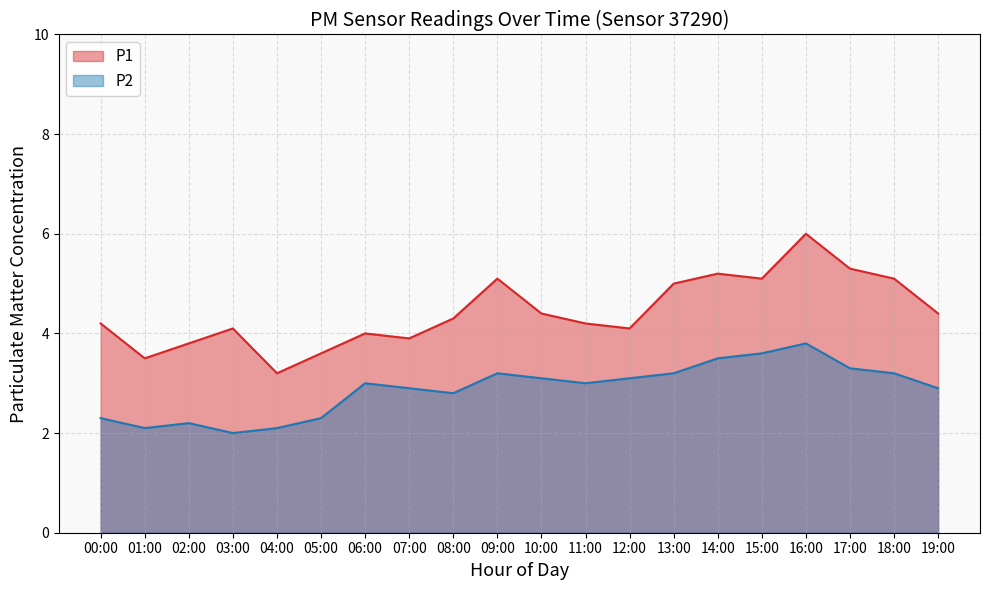

What is the total value across all series at 18:00?

8.3